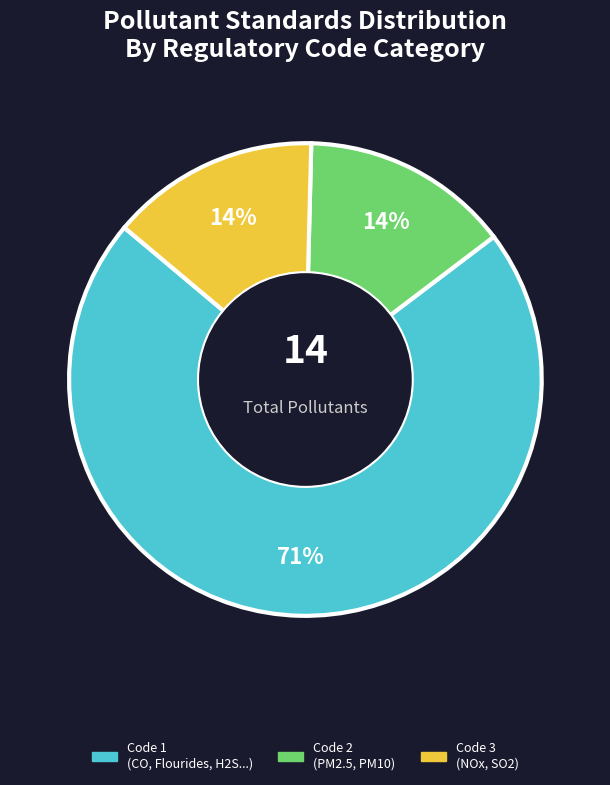

Approximately how many times larger is the value at Code 2 (PM2.5, PM10) compared to Code 3 (NOx, SO2)?

1.0